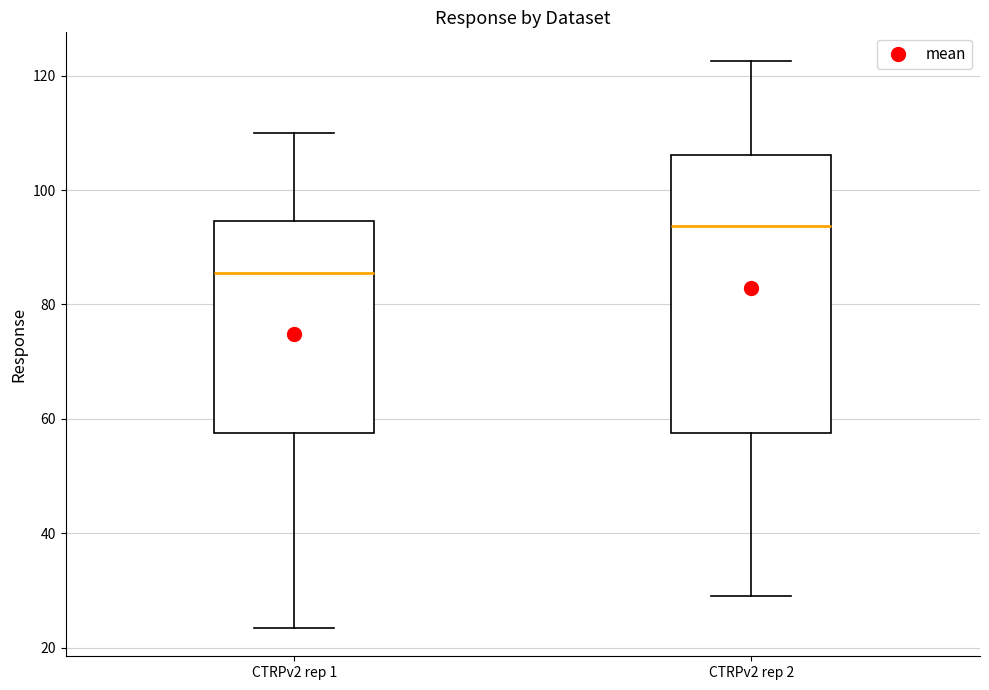

Reading left to right, read every box against the y-axis: the position of its median line, the range the box covers, and the ends of its whiskers. The values are not printed on the chart, so give them approximately, as read against the axis.

CTRPv2 rep 1: median 86, box 58 to 94, whiskers 24 to 110
CTRPv2 rep 2: median 94, box 58 to 106, whiskers 30 to 122